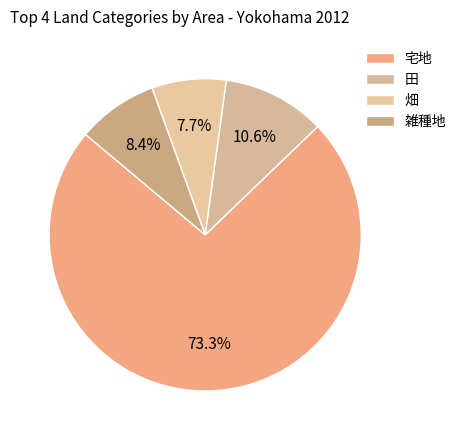

How many slices are in this pie chart?

4